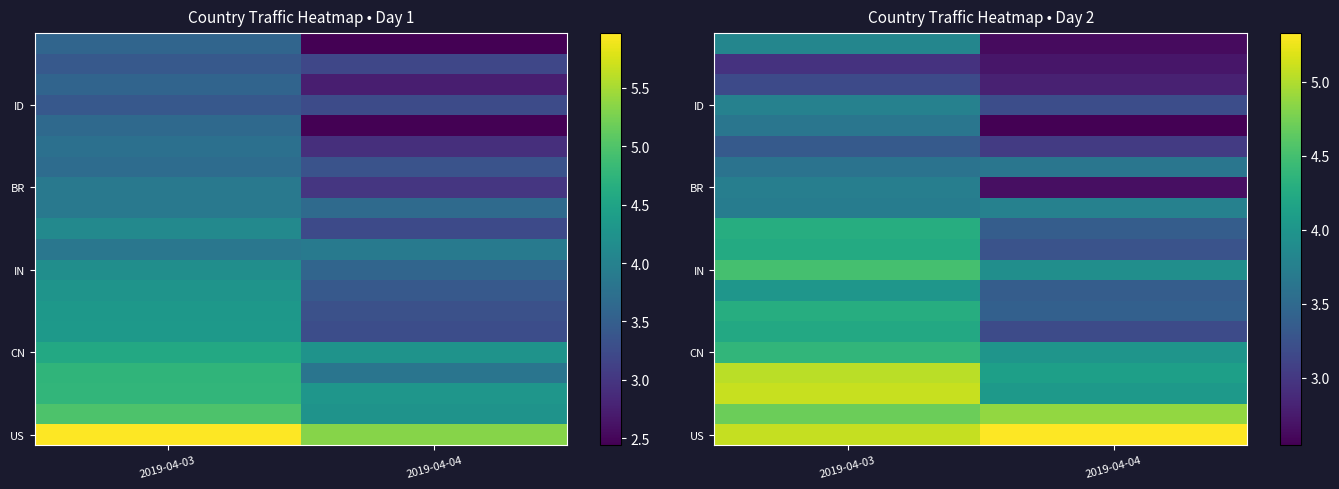

What is the smallest value displayed?

2.5